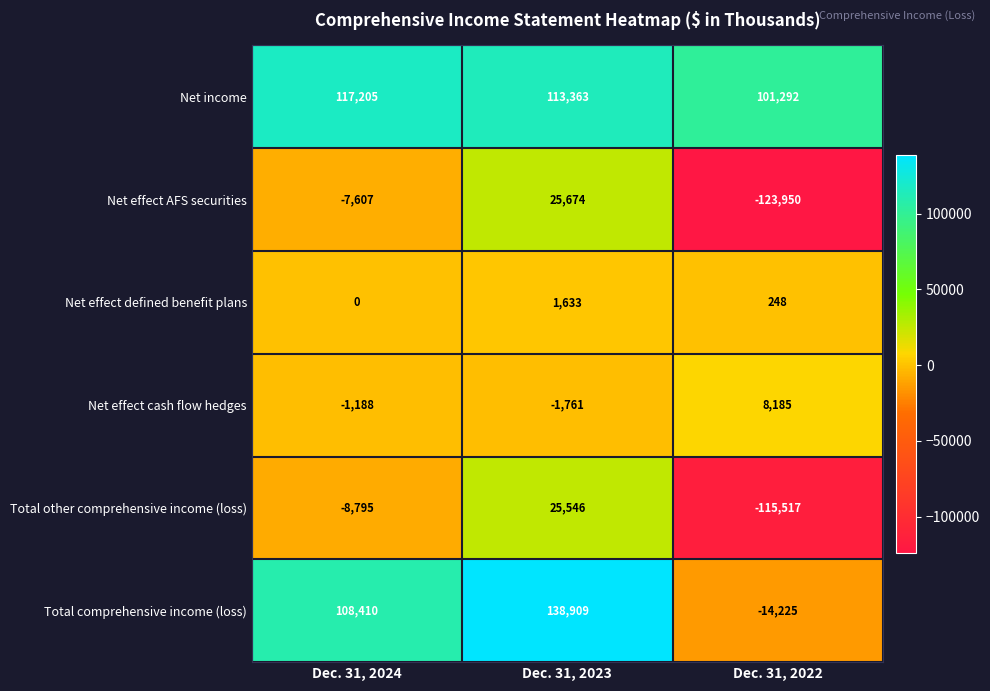

What is the difference between the Net income values at Dec. 31, 2022 and Dec. 31, 2024?

15913